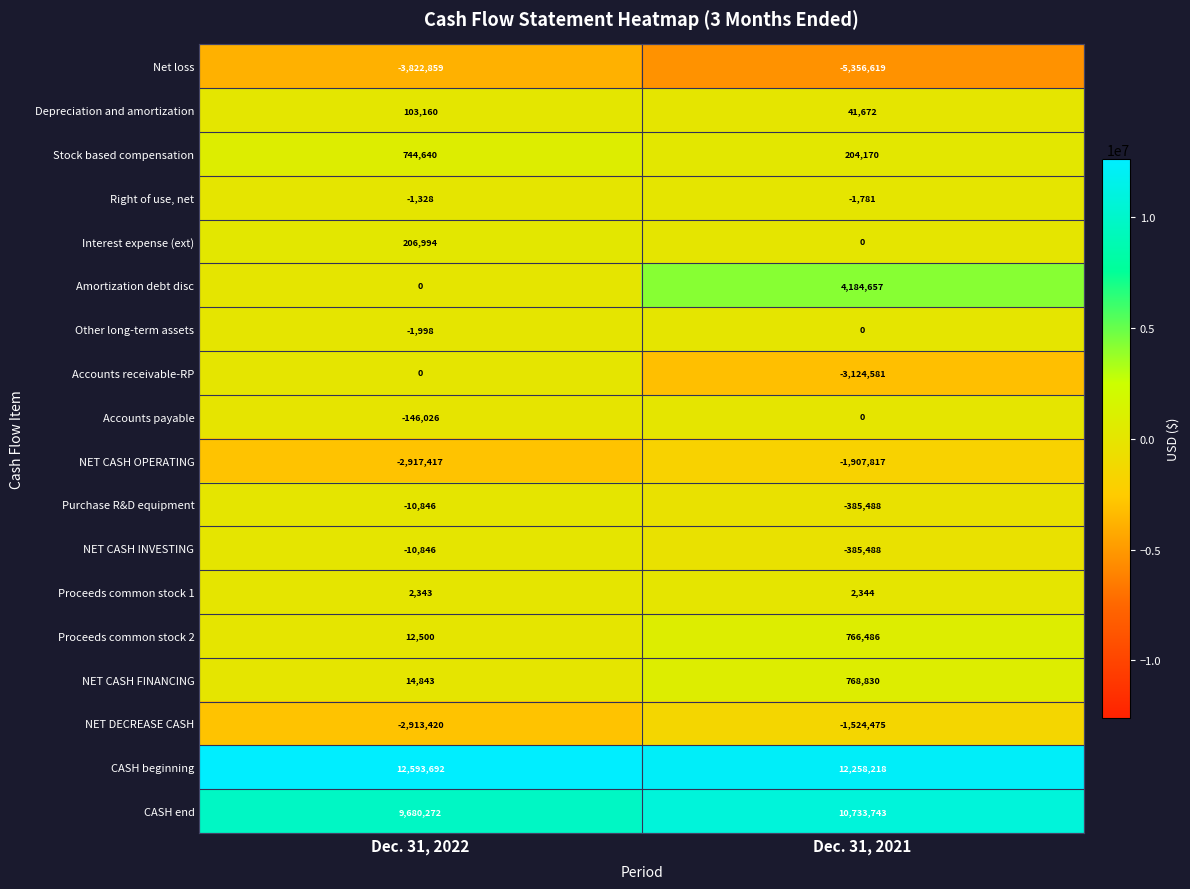

Read the CASH end value at Dec. 31, 2022, to the nearest 50.

9680250